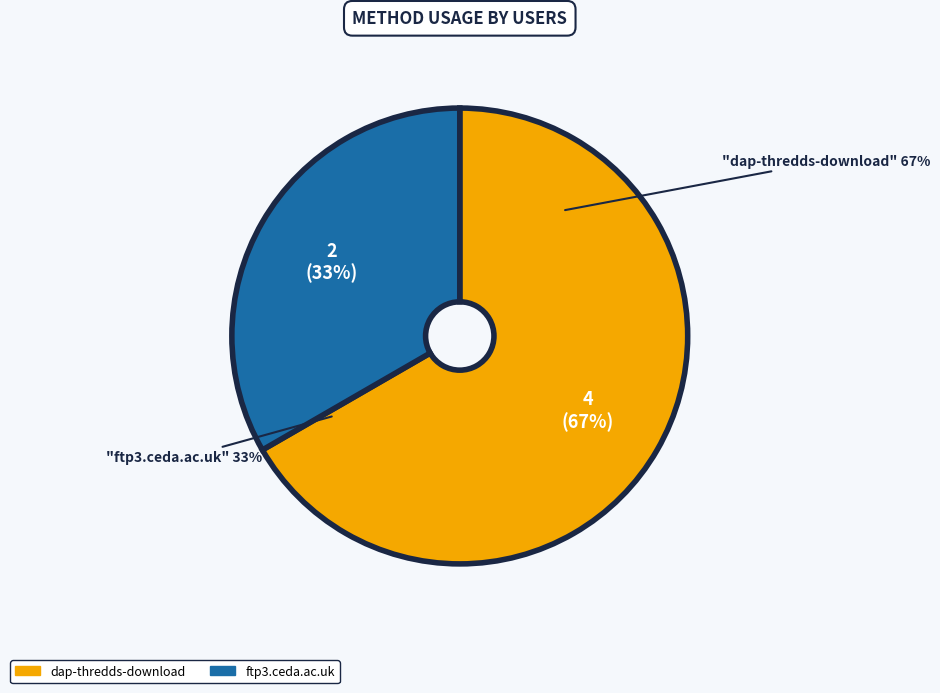

Does ftp3.ceda.ac.uk represent more than half of the total?

No